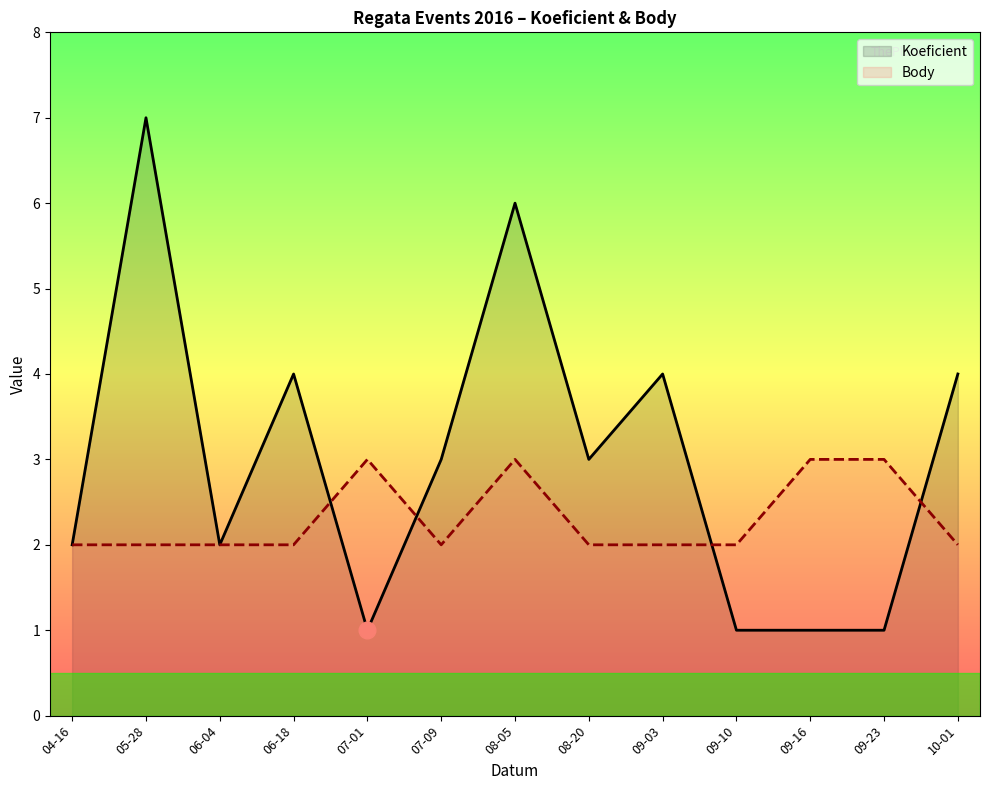

Which series has the largest range (max minus min)?

Koeficient